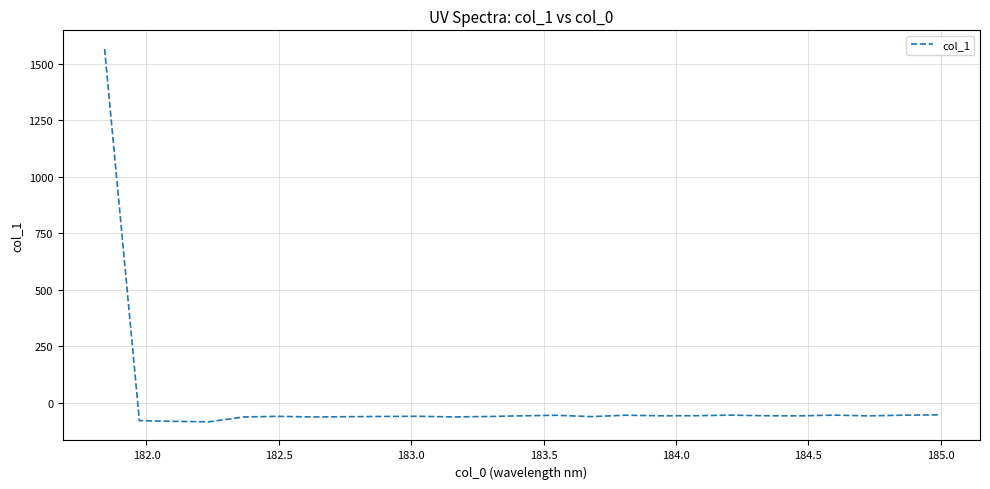

What is the maximum value shown in the chart?

1565.4